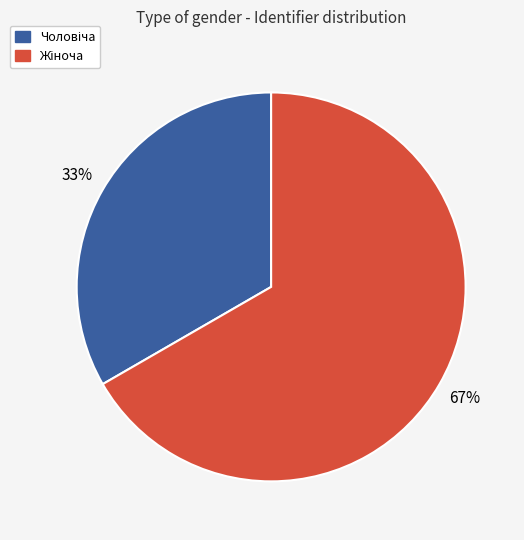

Does any single category account for the majority?

Yes